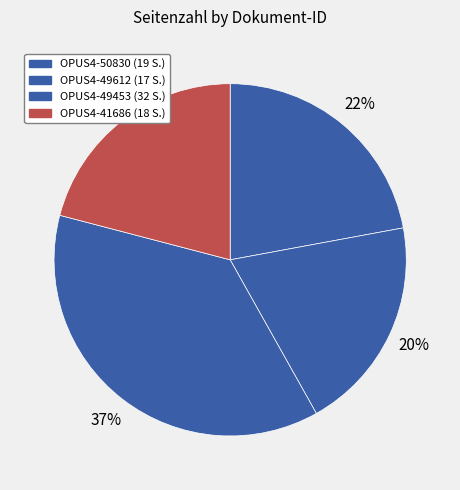

Which slice is the largest?

OPUS4-49453